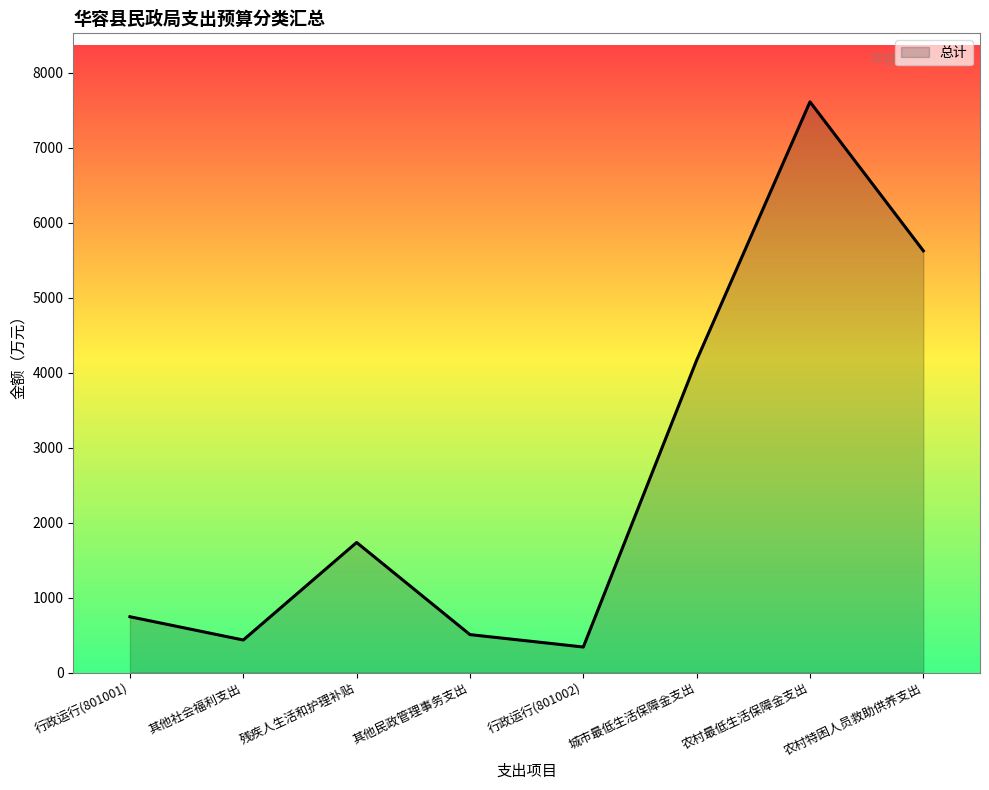

What position from the right is 残疾人生活和护理补贴?

6